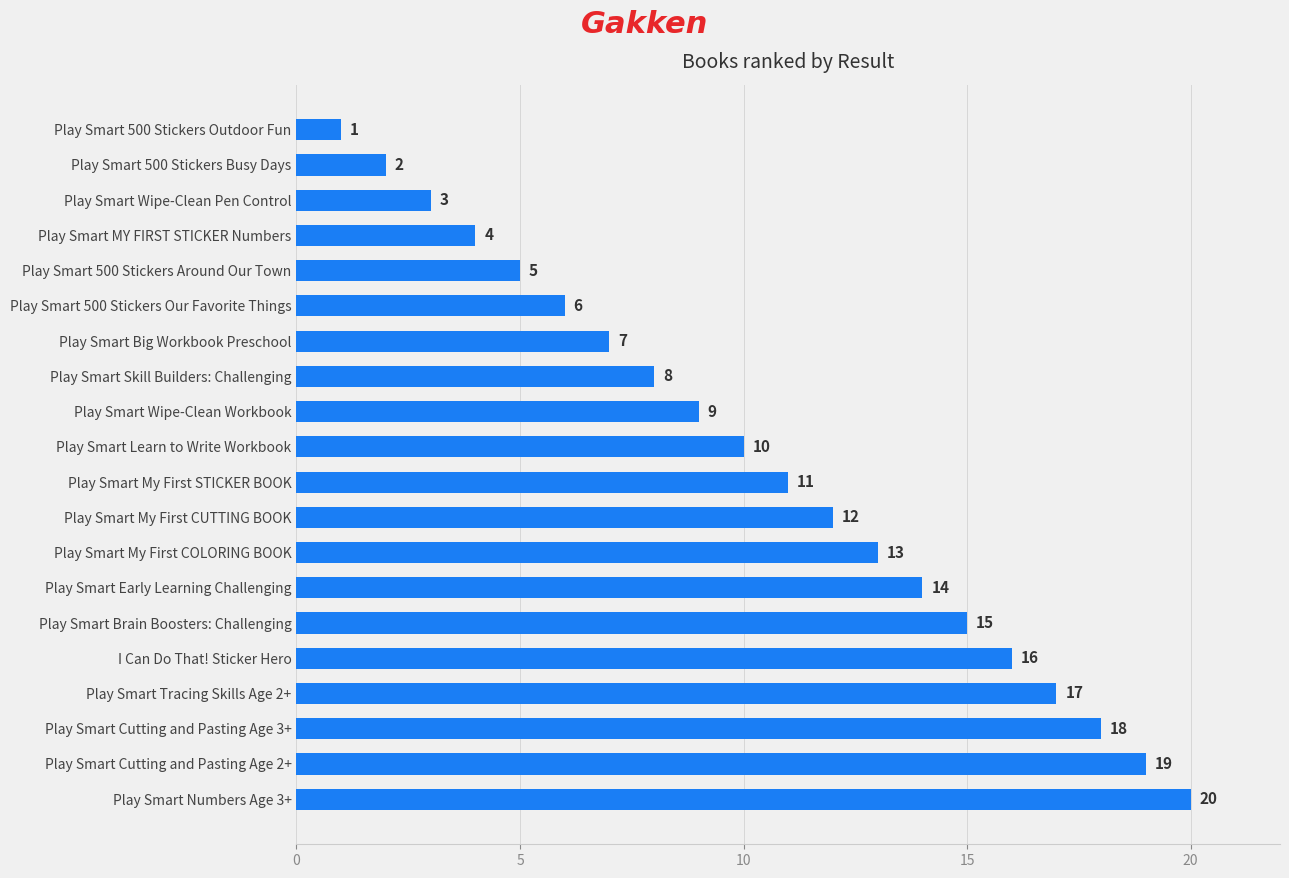

List the labels in order of value, smallest first.

Play Smart 500 Stickers Outdoor Fun, Play Smart 500 Stickers Busy Days, Play Smart Wipe-Clean Pen Control, Play Smart MY FIRST STICKER Numbers, Play Smart 500 Stickers Around Our Town, Play Smart 500 Stickers Our Favorite Things, Play Smart Big Workbook Preschool, Play Smart Skill Builders: Challenging, Play Smart Wipe-Clean Workbook, Play Smart Learn to Write Workbook, Play Smart My First STICKER BOOK, Play Smart My First CUTTING BOOK, Play Smart My First COLORING BOOK, Play Smart Early Learning Challenging, Play Smart Brain Boosters: Challenging, I Can Do That! Sticker Hero, Play Smart Tracing Skills Age 2+, Play Smart Cutting and Pasting Age 3+, Play Smart Cutting and Pasting Age 2+, Play Smart Numbers Age 3+